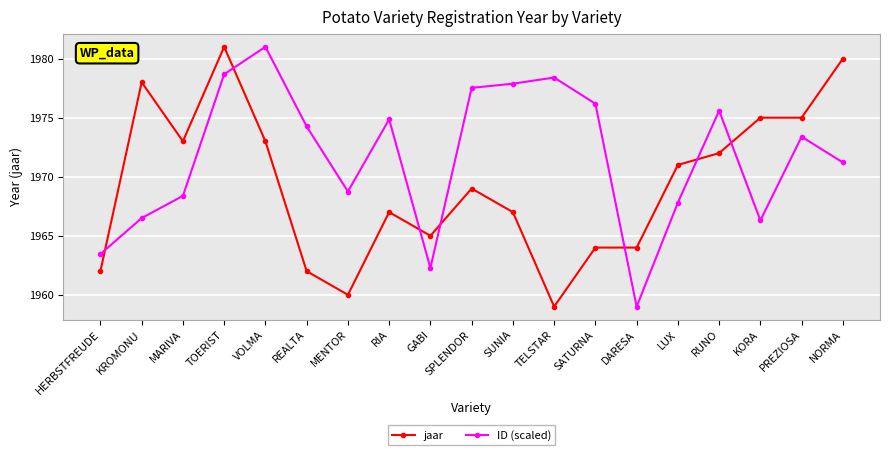

Is the value of ID (scaled) at SUNIA greater than the value of jaar at SATURNA?

Yes